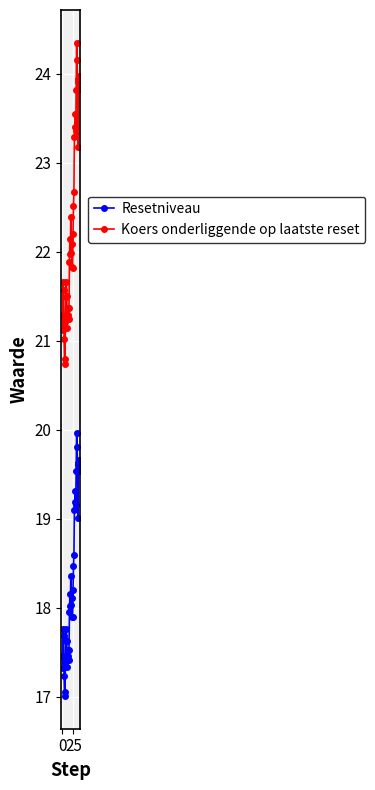

Which series has the widest spread of values?

Koers onderliggende op laatste reset